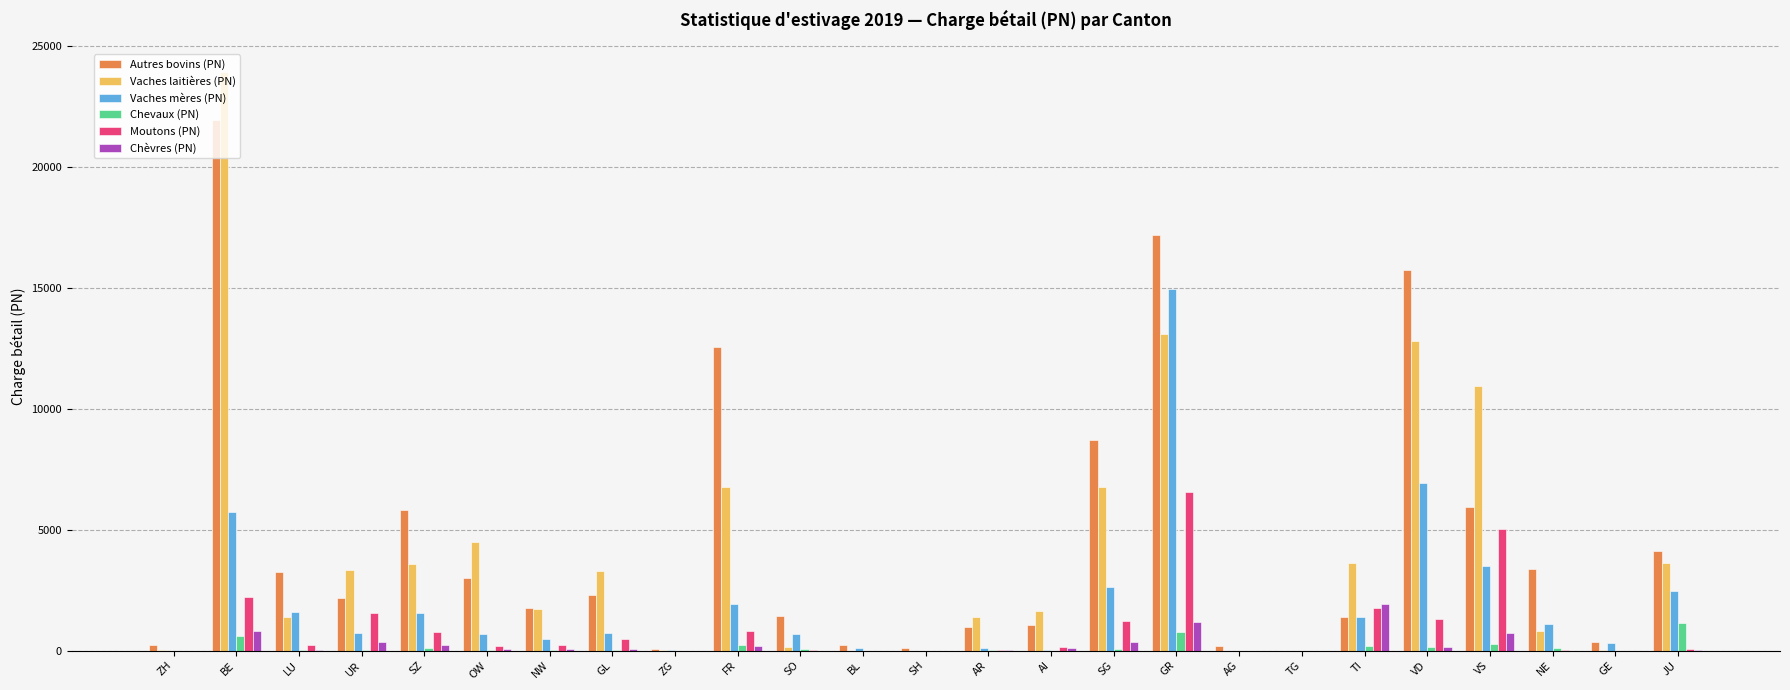

Between GL and FR, which series saw the biggest shift?

Autres bovins (PN)